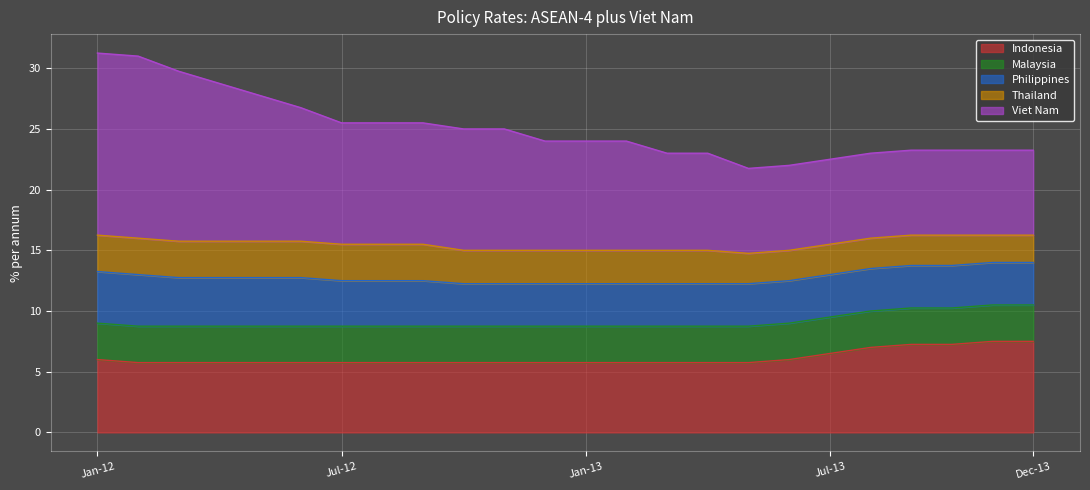

What is the minimum value for Indonesia?

5.8